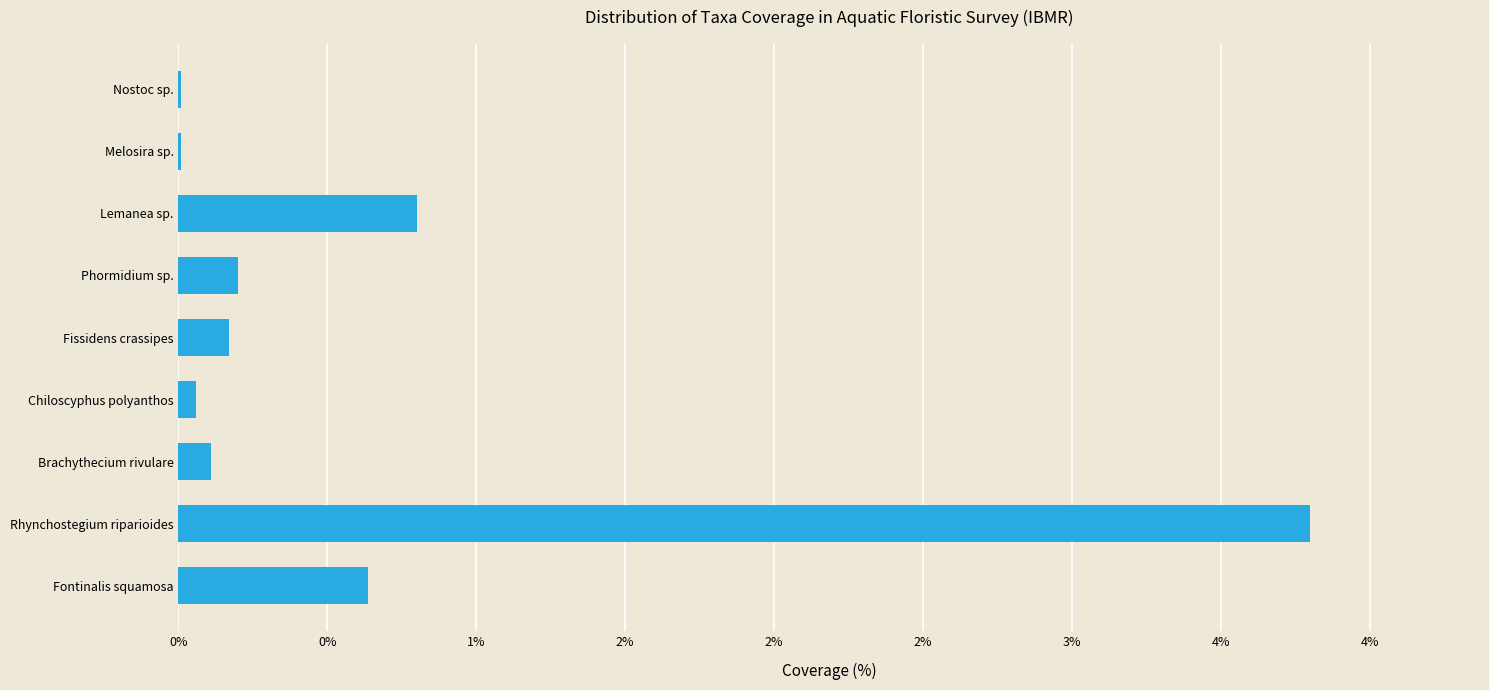

At which label is the value closest to 1?

Lemanea sp.